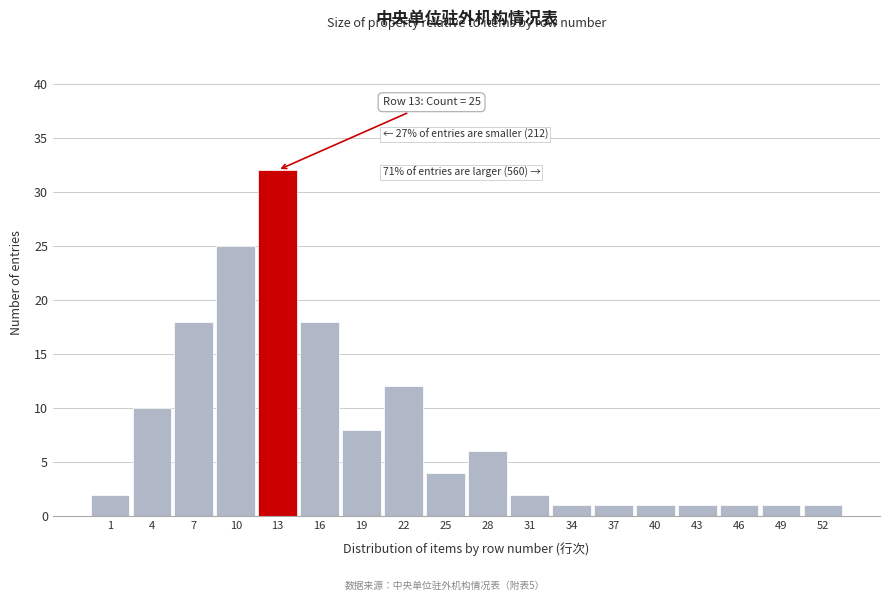

Reading left to right, transcribe all the data shown in this chart.

1=2	4=10	7=18	10=25	13=32	16=18	19=8	22=12	25=4	28=6	31=2	34=1	37=1	40=1	43=1	46=1	49=1	52=1